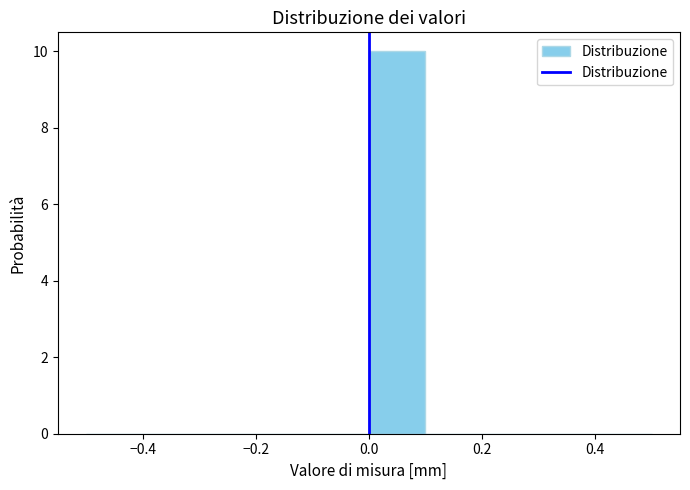

Reading left to right, list every bar in this chart as the range it spans on the x-axis followed by its height. The values are not printed on the chart, so give them approximately, as read against the axis.

-0.5 to -0.4: 0
-0.4 to -0.3: 0
-0.3 to -0.2: 0
-0.2 to -0.1: 0
-0.1 to 0.0: 0
0.0 to 0.1: 10
0.1 to 0.2: 0
0.2 to 0.3: 0
0.3 to 0.4: 0
0.4 to 0.5: 0